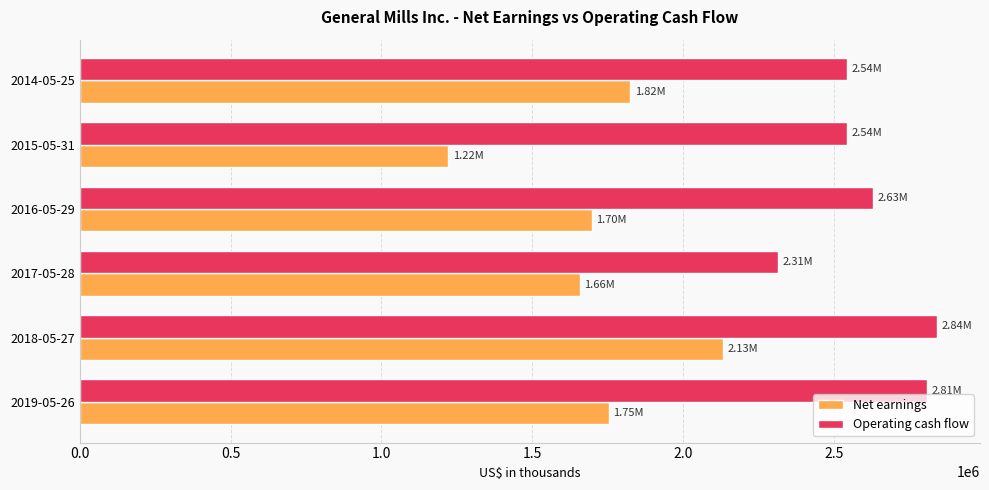

At which category is the sum across all series the highest?

2018-05-27